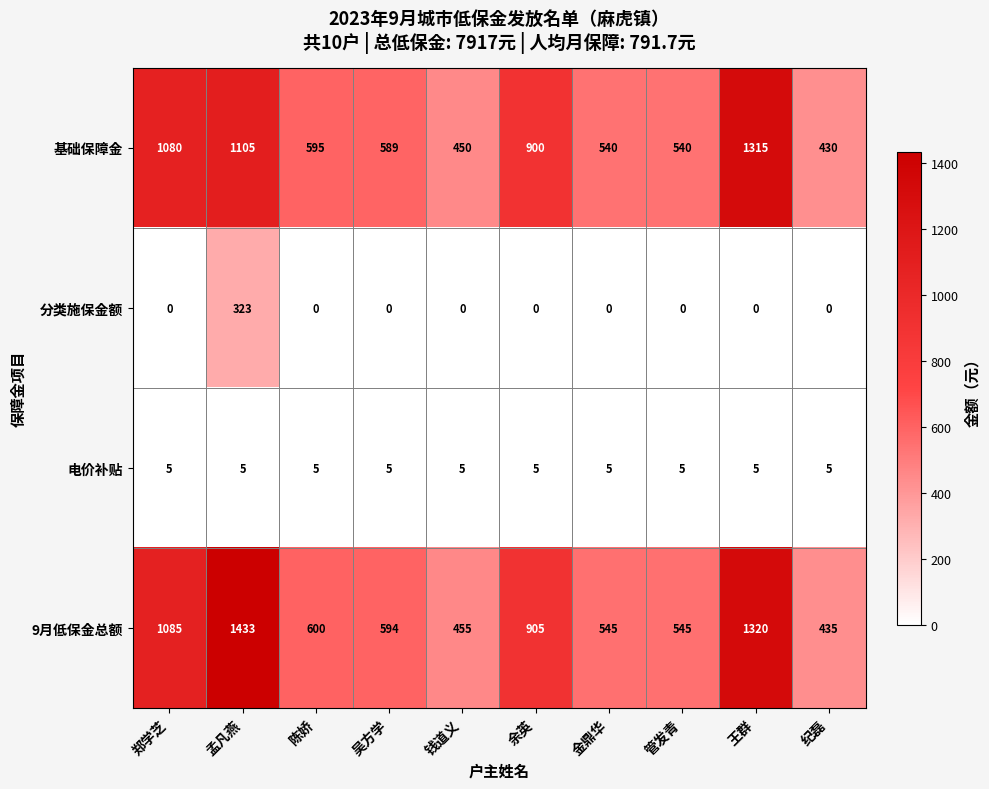

At 金鼎华, list the series in order from largest to smallest.

9月低保金总额, 基础保障金, 电价补贴, 分类施保金额